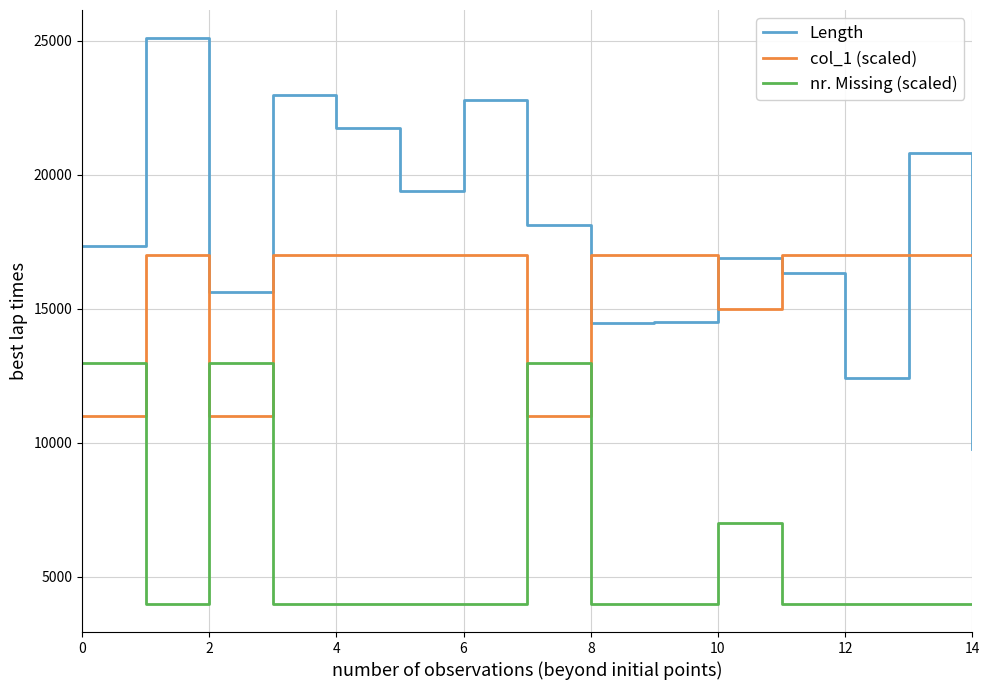

What is the difference between the maximum and minimum values in the Length series?

15318